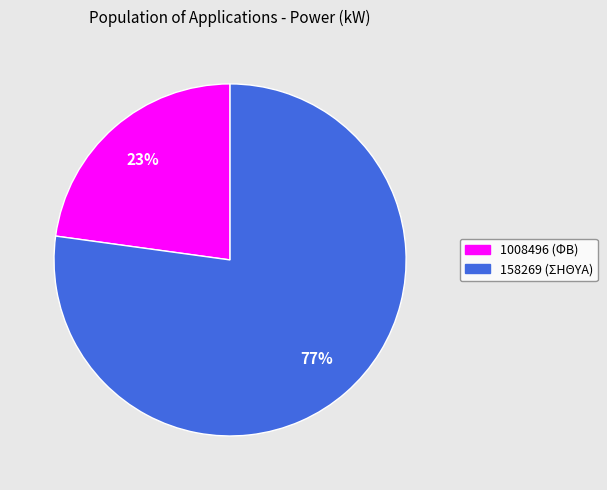

Rank the categories by value from highest to lowest.

158269, 1008496